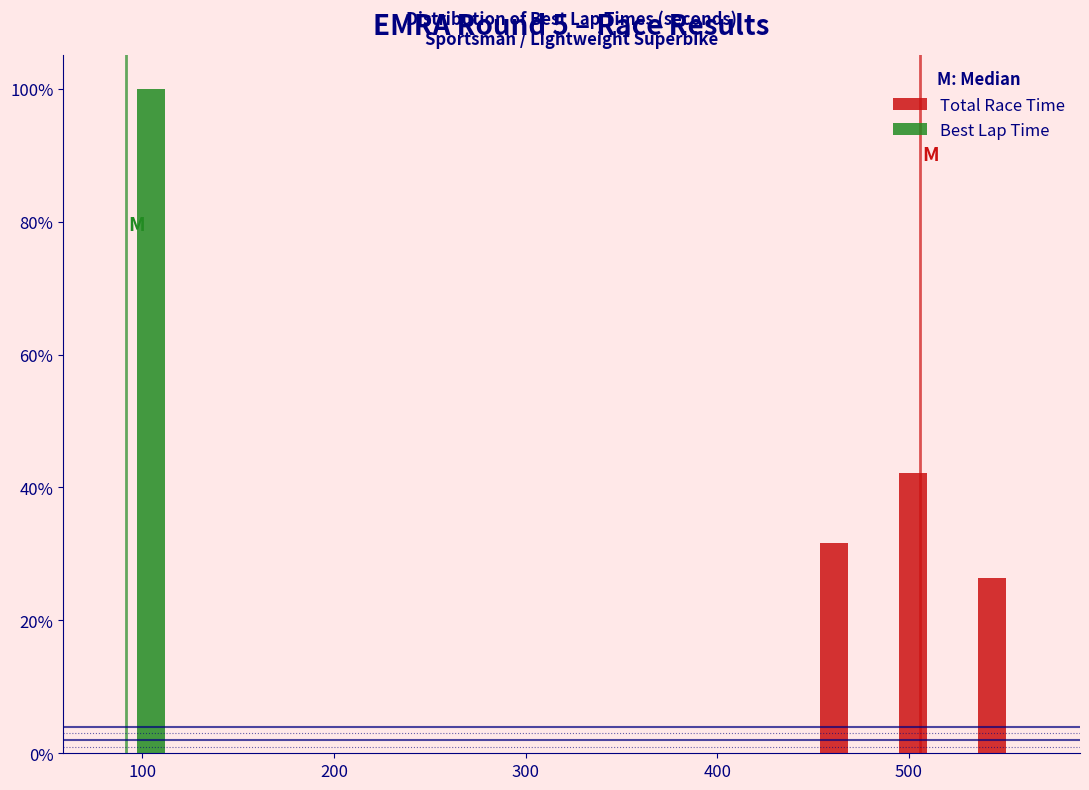

What is the height of the Total Race Time bar covering 530 to 570 on the x-axis? Neither the bar edges nor the heights are printed on the chart, so give them approximately, as read against the axes.

26